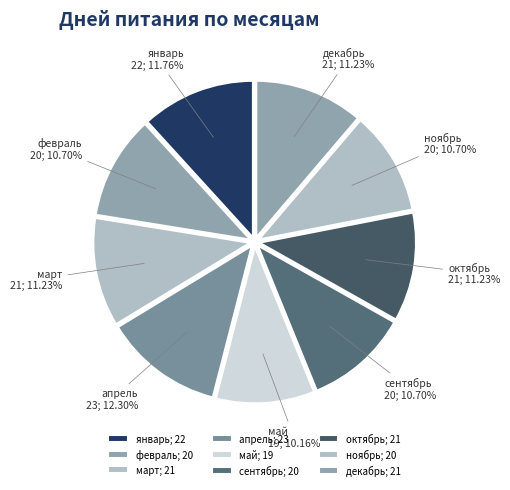

How much of the chart is everything except декабрь?

88.8%